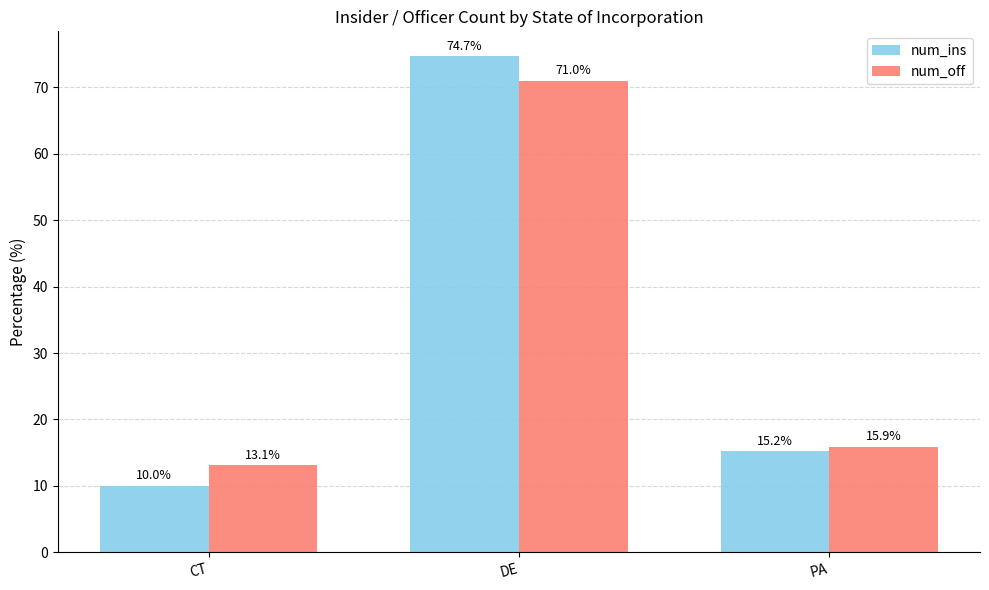

How many categories are shown in the chart?

3